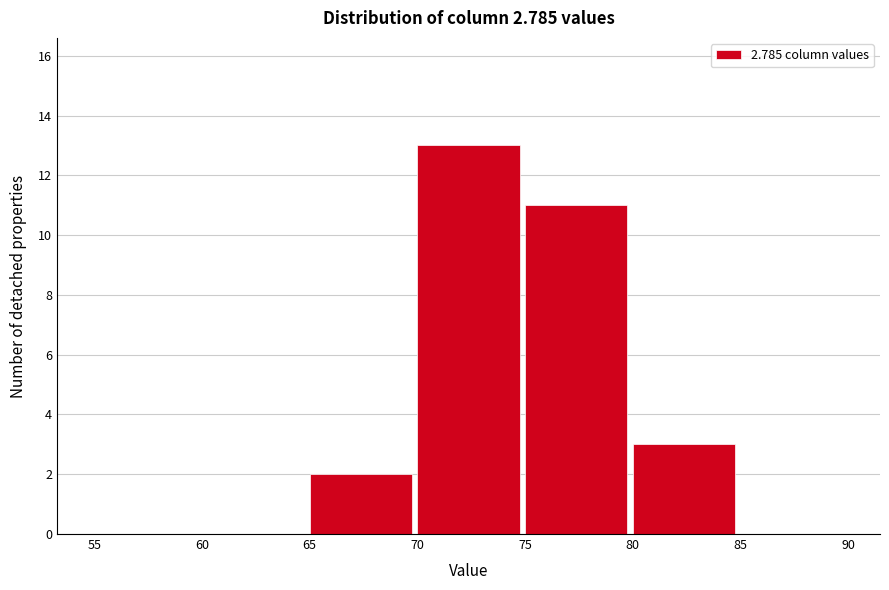

Reading left to right, list every bar in this chart as the range it spans on the x-axis followed by its height. The values are not printed on the chart, so give them approximately, as read against the axis.

55 to 60: 0
60 to 65: 0
65 to 70: 2
70 to 75: 13
75 to 80: 11
80 to 85: 3
85 to 90: 0